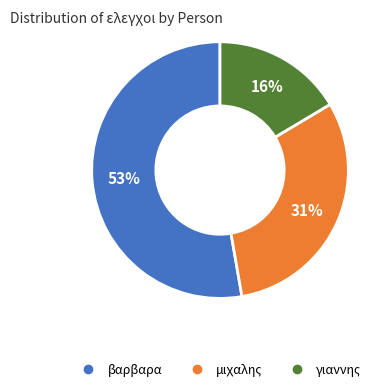

The μιχαλης slice represents 31% of the pie. True or false?

True